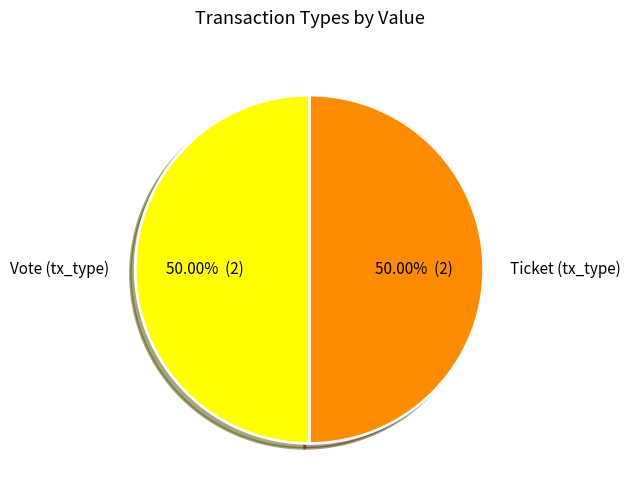

Approximately how many times larger is the value at Vote (tx_type) compared to Ticket (tx_type)?

1.0